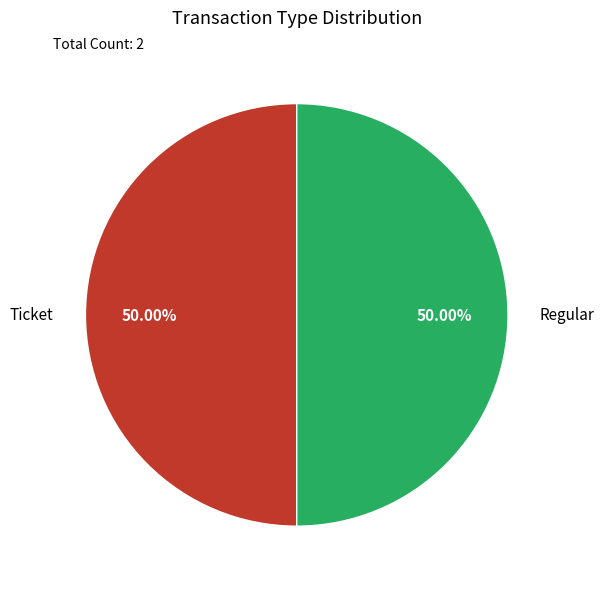

To the nearest percent, what is the average slice percentage?

50%